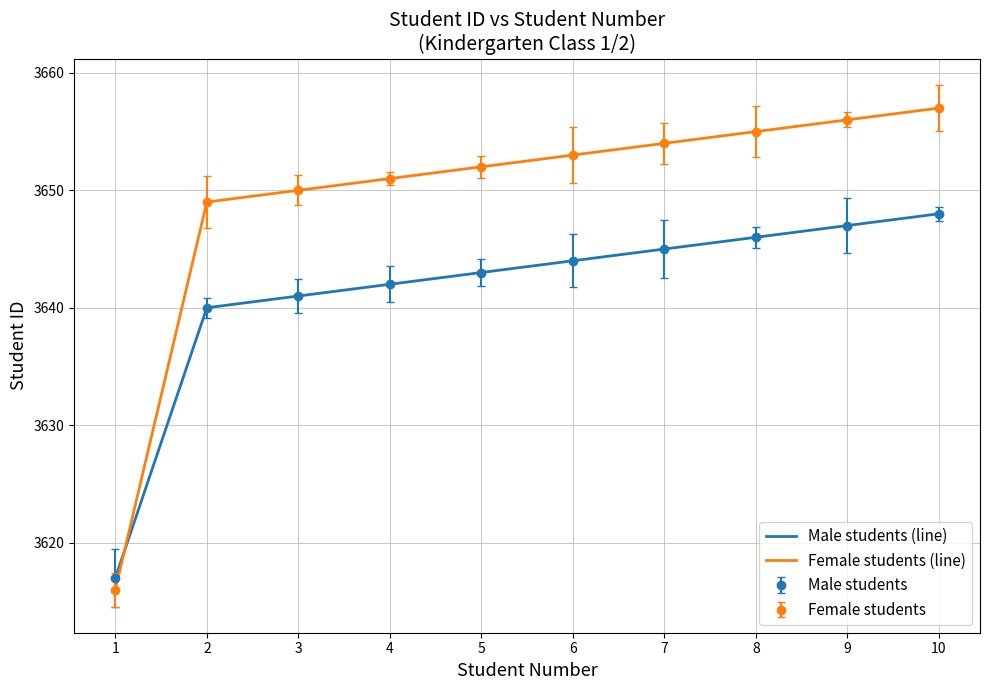

Which category has the lowest value across all series?

1